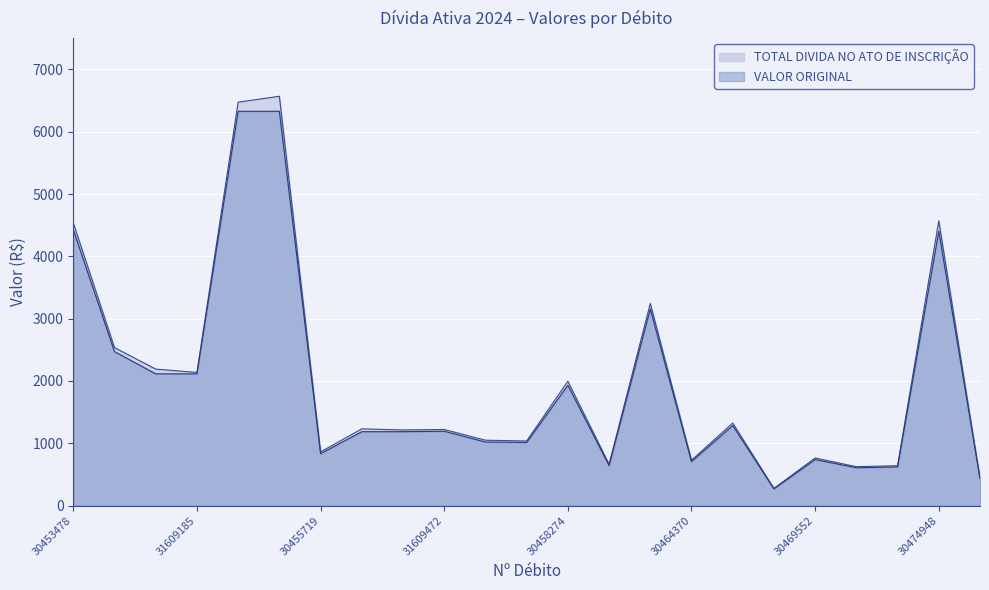

At which category is the sum across all series the highest?

30470288